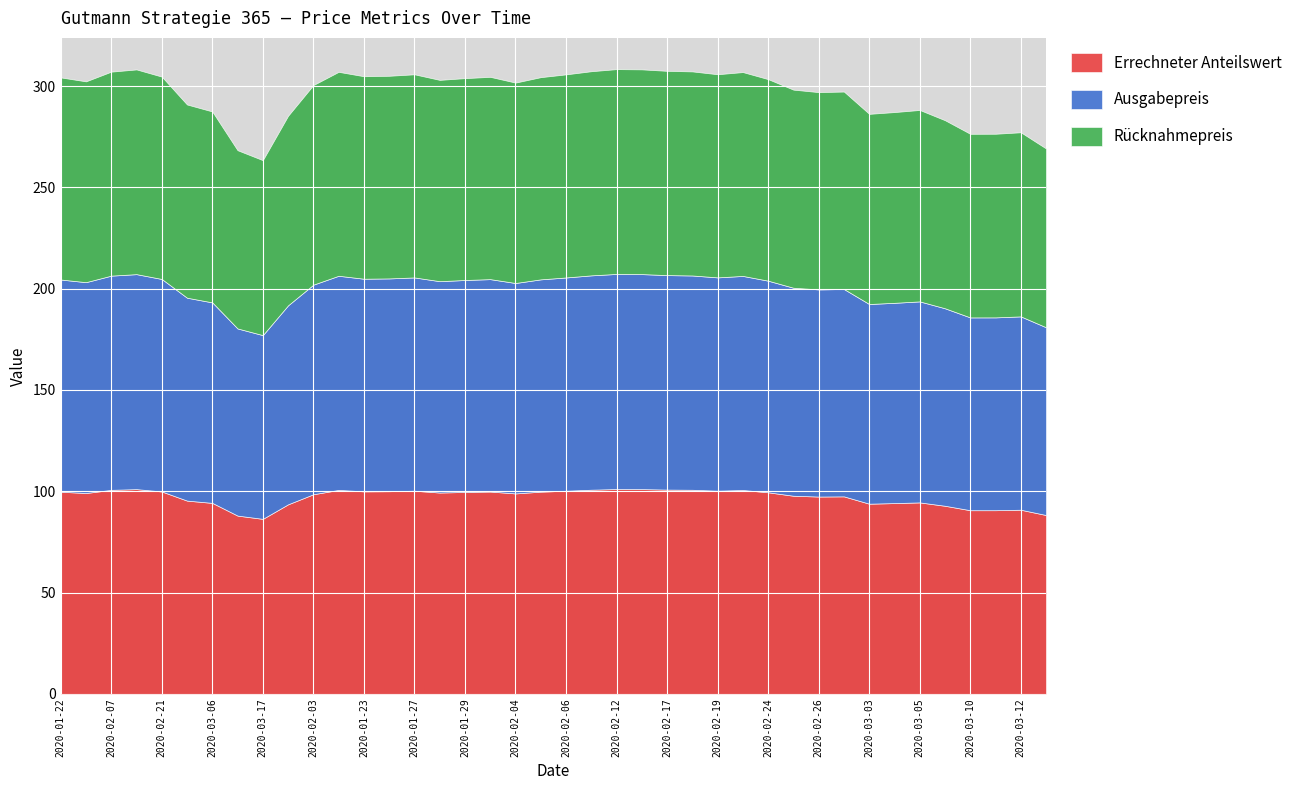

True or false: Ausgabepreis and Errechneter Anteilswert intersect in this chart.

False